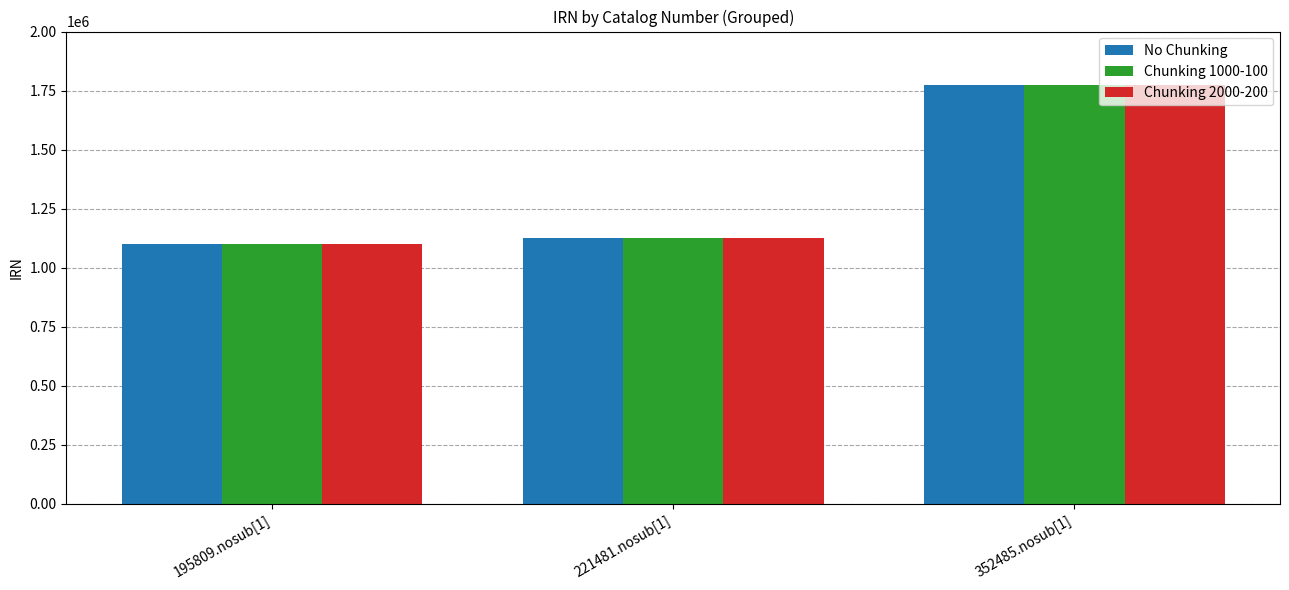

At which category is the sum across all series the highest?

352485.nosub[1]